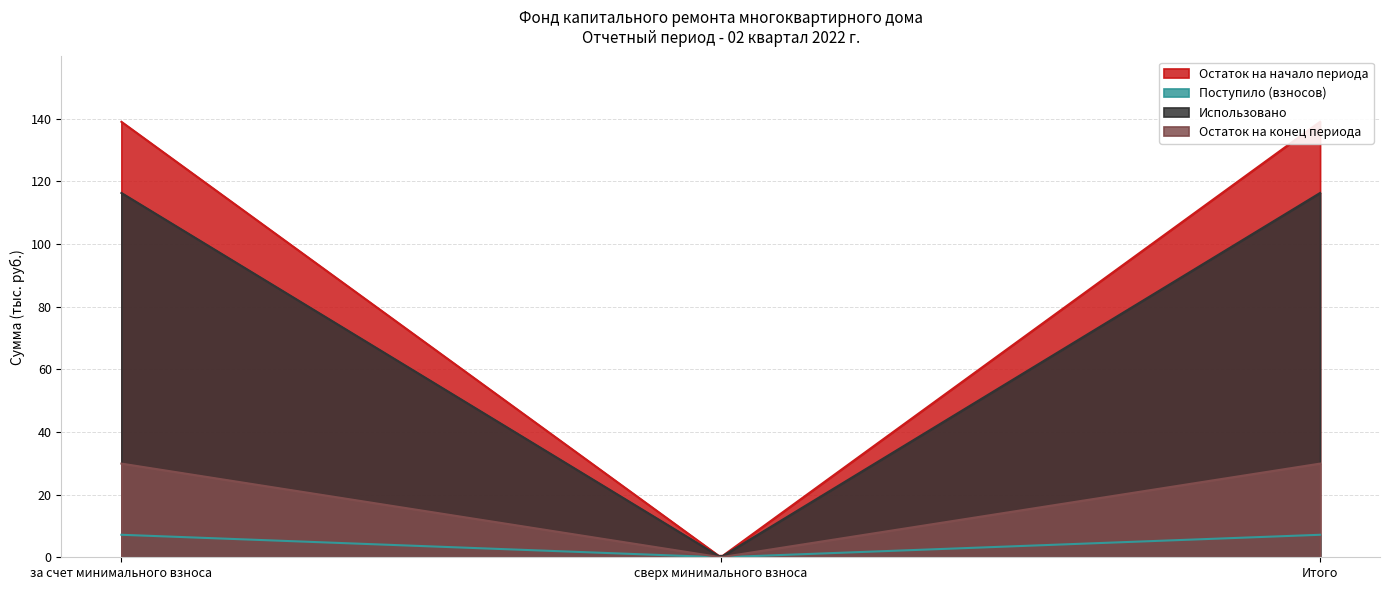

Rank the series at сверх минимального взноса from lowest to highest value.

Остаток на начало периода, Поступило (взносов), Использовано, Остаток на конец периода